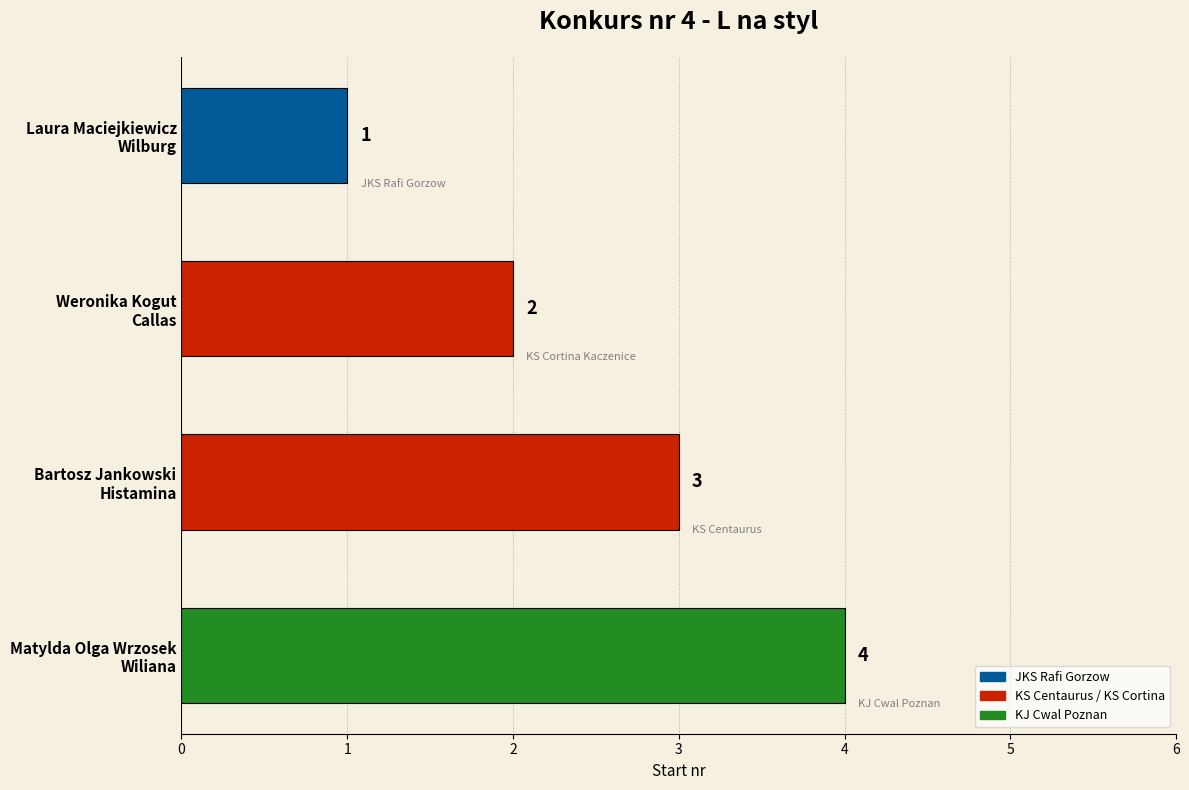

Does the chart contain any negative values?

No